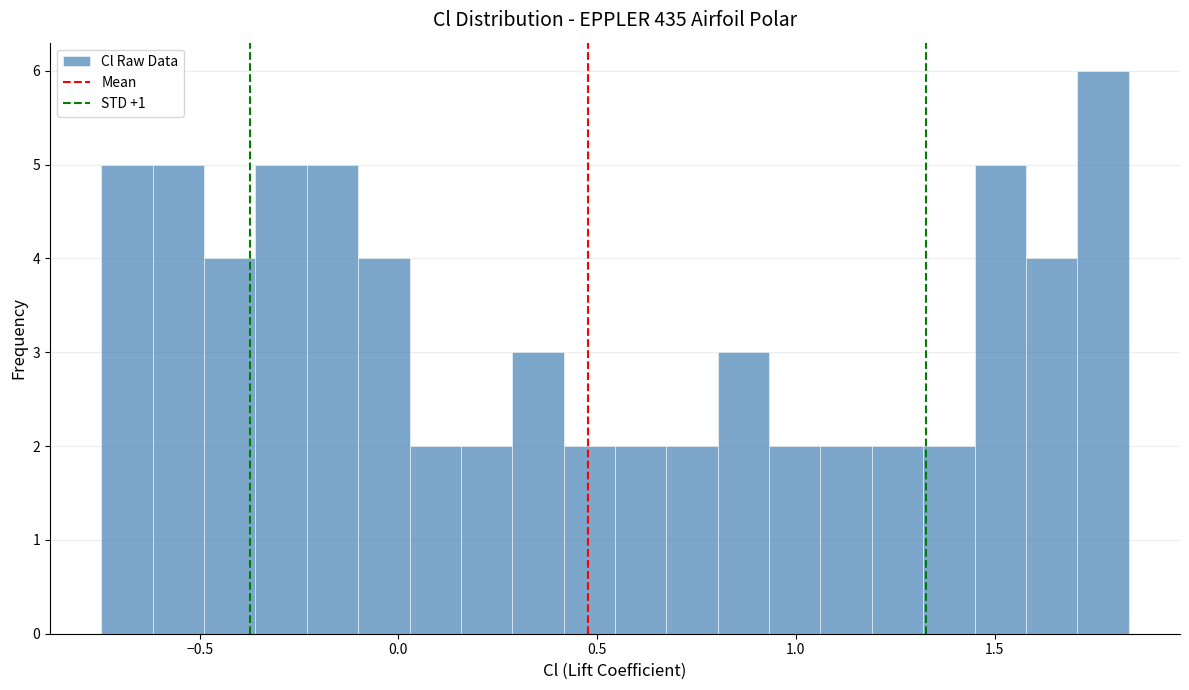

Read against the x-axis, roughly where is the centre of the tallest bar?

1.75